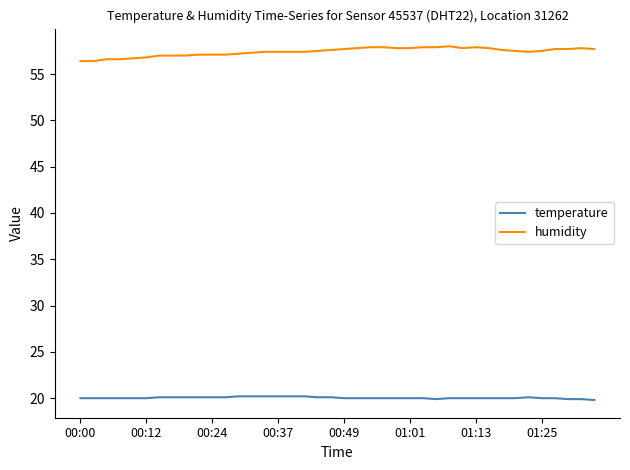

At how many categories does at least one series exceed 24?

40